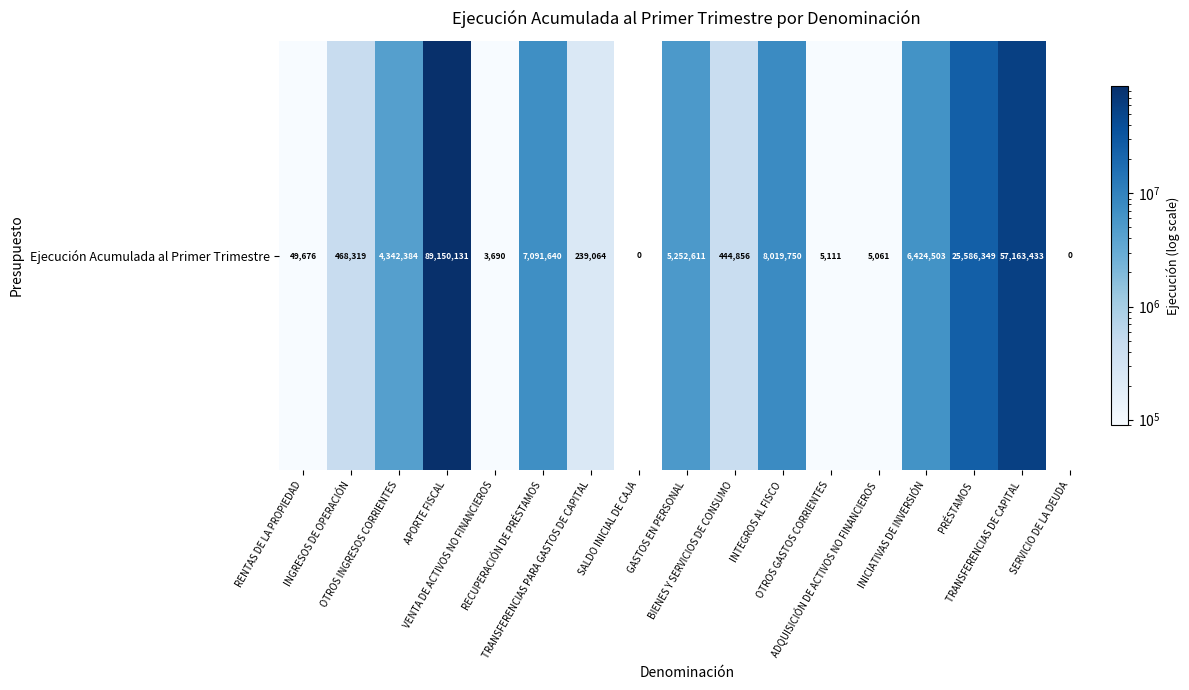

How many values are above zero?

15